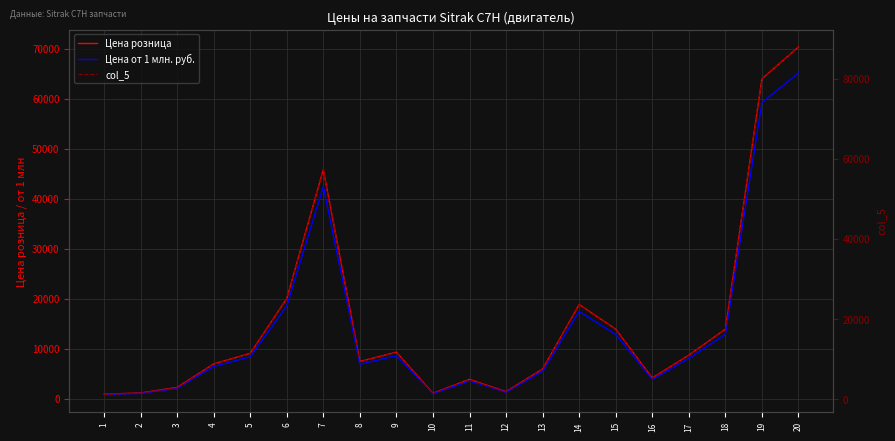

What is the value of the Цена розница point at the 18th from the left?

13917.6